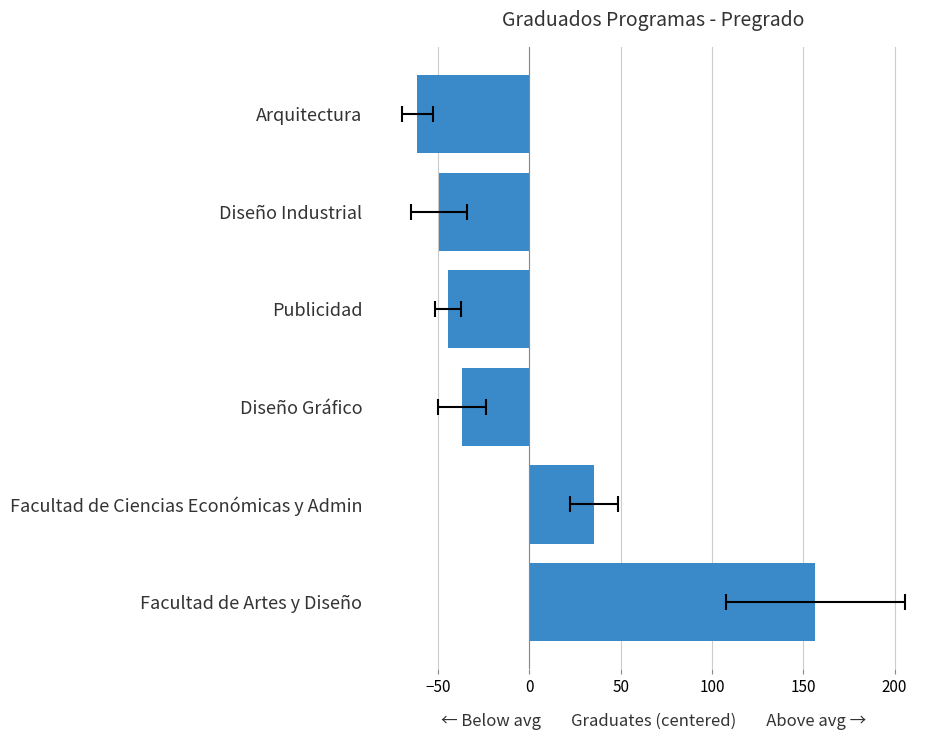

What is the change in value from Diseño Gráfico to Publicidad?

-7.7